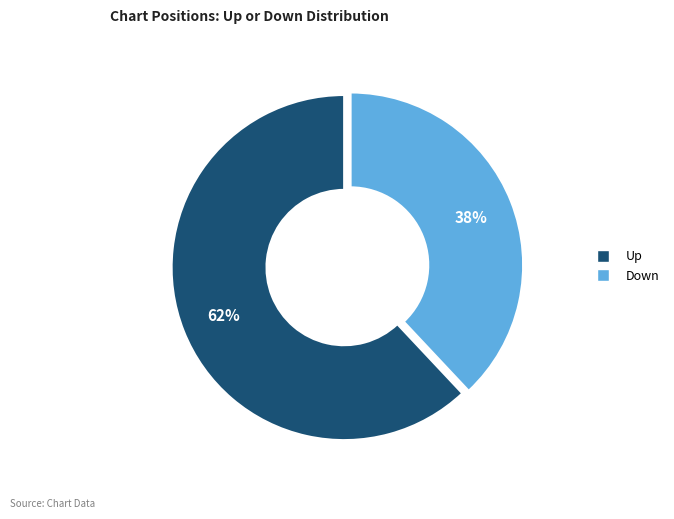

Does any single category account for the majority?

Yes